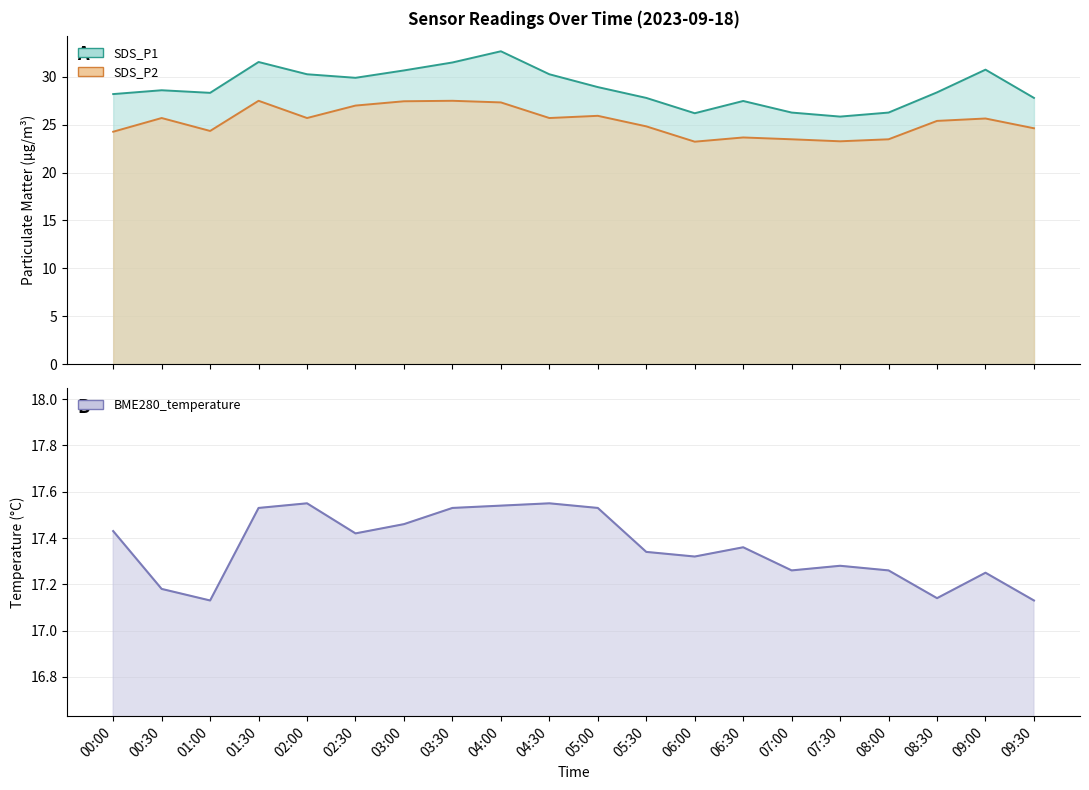

How many values in the SDS_P1 series are below 28?

7